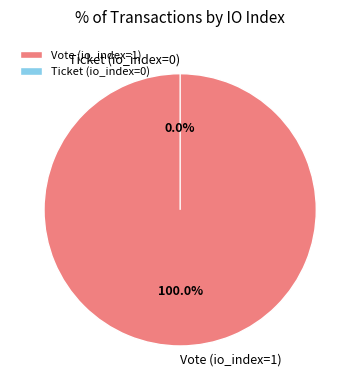

Rank the categories by value from highest to lowest.

Vote (io_index=1), Ticket (io_index=0)